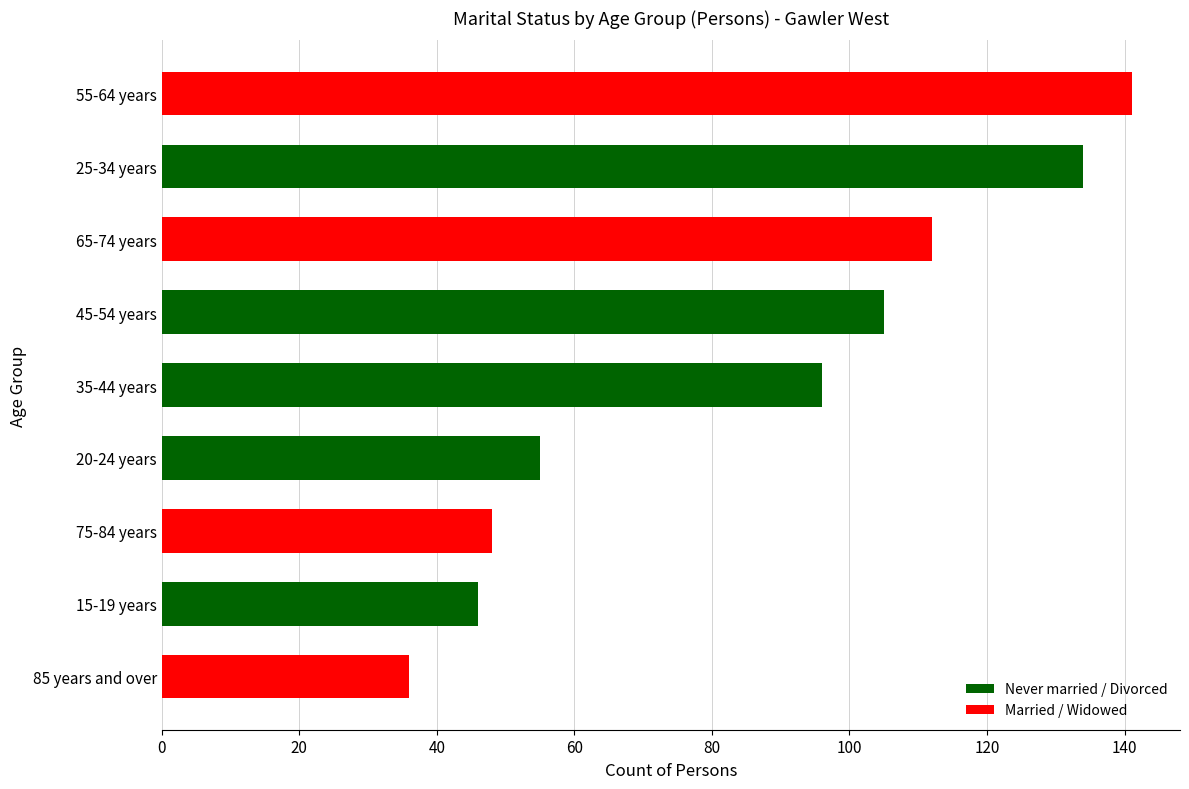

Is it true that the value at 55-64 years is 141?

True